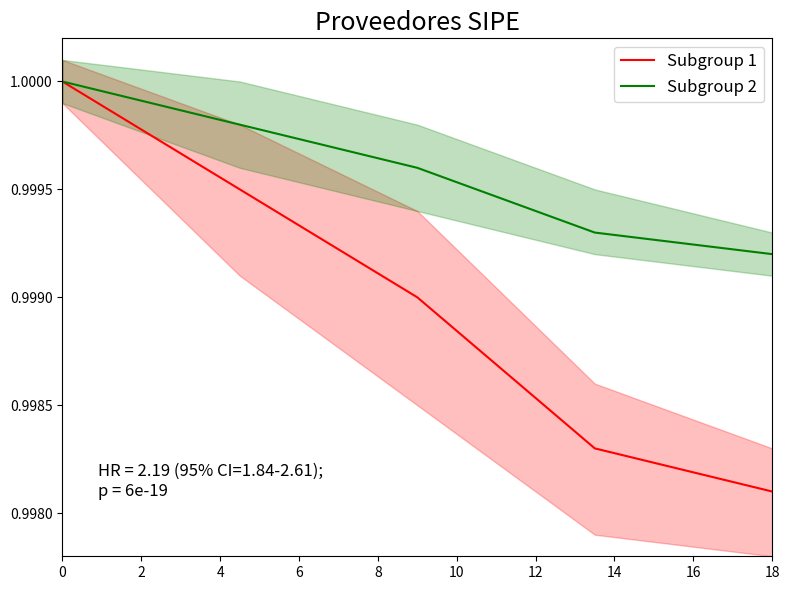

True or false: Subgroup 2 has more than 1 interior local peaks.

False